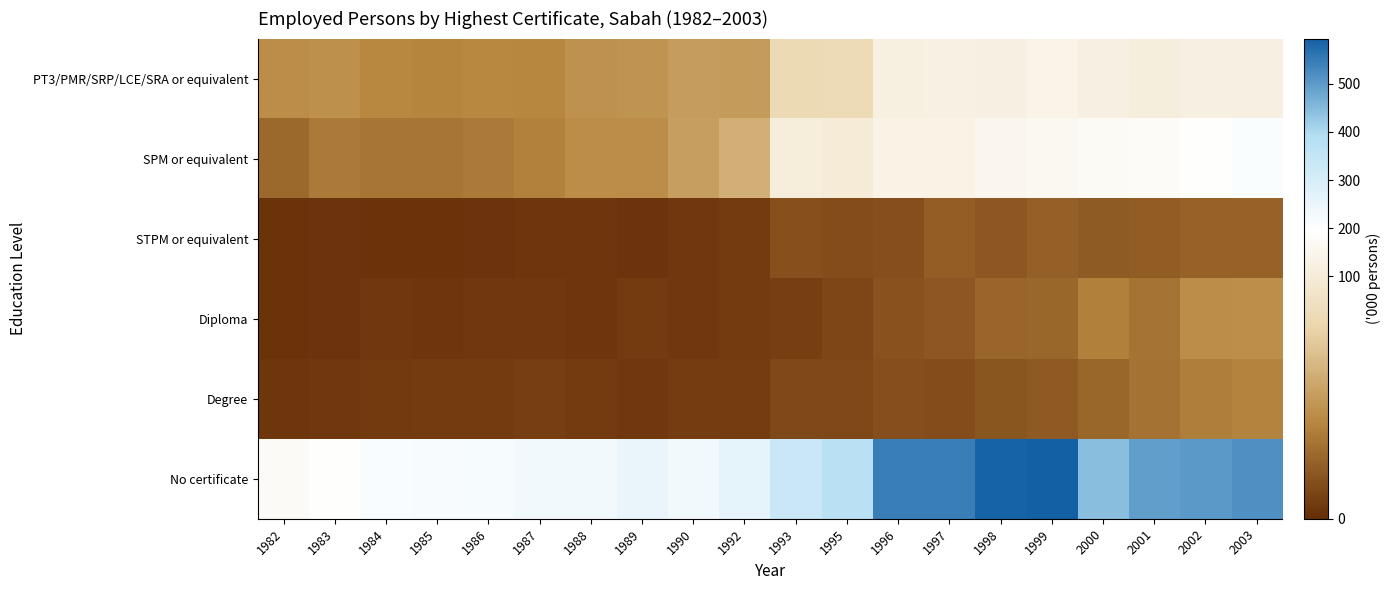

Reading right to left, transcribe all the data shown in this chart.

PT3/PMR/SRP/LCE/SRA or equivalent: 2003=126.6	2002=125.2	2001=113.7	2000=124.0	1999=139.4	1998=126.6	1997=127.2	1996=121.1	1995=81.4	1993=80.4	1992=48.3	1990=49.1	1989=44.3	1988=43.9	1987=38.7	1986=39.4	1985=37.7	1984=39.2	1983=43.2	1982=41.1
SPM or equivalent: 2003=207.6	2002=190.2	2001=178.9	2000=172.5	1999=164.0	1998=150.7	1997=137.6	1996=134.5	1995=99.3	1993=108.1	1992=58.2	1990=50.0	1989=41.3	1988=41.1	1987=36.4	1986=32.9	1985=30.6	1984=30.8	1983=32.9	1982=26.1
STPM or equivalent: 2003=22.6	2002=22.5	2001=20.6	2000=19.7	1999=22.0	1998=18.3	1997=21.2	1996=14.6	1995=13.6	1993=15.4	1992=6.7	1990=4.8	1989=3.2	1988=3.9	1987=3.8	1986=3.7	1985=2.3	1984=2.5	1983=3.1	1982=2.8
Diploma: 2003=41.8	2002=41.2	2001=30.2	2000=35.2	1999=24.7	1998=24.0	1997=18.5	1996=15.8	1995=10.7	1993=8.0	1992=6.3	1990=5.2	1989=6.0	1988=4.1	1987=4.7	1986=4.5	1985=4.2	1984=4.7	1983=3.1	1982=2.8
Degree: 2003=36.6	2002=35.0	2001=29.7	2000=24.8	1999=19.3	1998=17.8	1997=14.0	1996=14.3	1995=11.3	1993=11.3	1992=7.1	1990=7.1	1989=5.0	1988=6.3	1987=7.8	1986=6.0	1985=6.1	1984=5.8	1983=4.9	1982=4.3
No certificate: 2003=519.6	2002=501.8	2001=494.9	2000=445.2	1999=593.7	1998=587.1	1997=546.0	1996=543.3	1995=374.7	1993=333.0	1992=260.0	1990=230.9	1989=248.0	1988=230.6	1987=229.8	1986=218.8	1985=215.4	1984=211.4	1983=191.8	1982=175.6